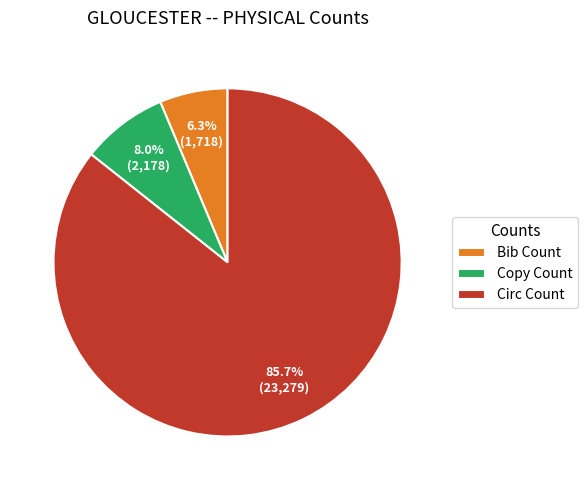

How many segments does this pie chart have?

3